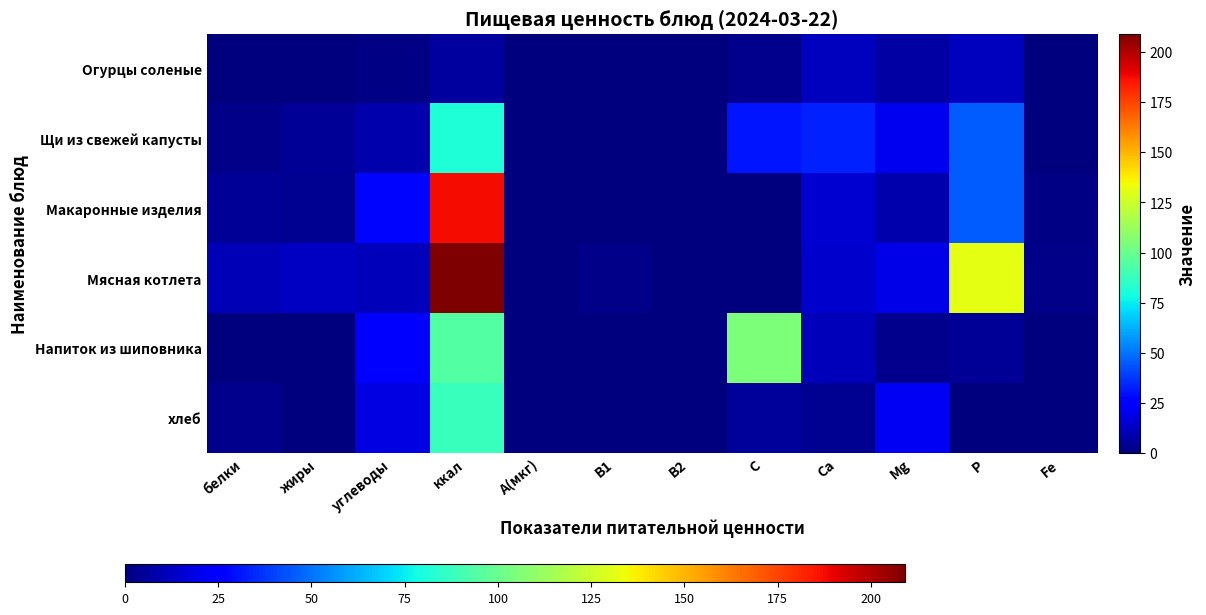

Reading left to right, what are all the values shown in this chart?

Огурцы соленые: белки=0.4	жиры=0.1	углеводы=0.8	ккал=6.5	А(мкг)=0.0	В1=0.0	В2=0.0	С=2.5	Са=11.5	Mg=7.0	P=12.0	Fe=0.0
Щи из свежей капусты: белки=1.8	жиры=4.6	углеводы=8.3	ккал=81.4	А(мкг)=0.0	В1=0.1	В2=0.1	С=30.9	Са=33.2	Mg=21.1	P=45.7	Fe=0.8
Макаронные изделия: белки=4.4	жиры=3.9	углеводы=27.3	ккал=187.5	А(мкг)=0.0	В1=0.1	В2=0.0	С=0.0	Са=15.2	Mg=8.5	P=45.6	Fe=0.9
Мясная котлета: белки=9.8	жиры=12.8	углеводы=11.4	ккал=209.1	А(мкг)=0.0	В1=1.9	В2=0.1	С=0.0	Са=14.2	Mg=19.0	P=131.0	Fe=2.0
Напиток из шиповника: белки=0.4	жиры=0.1	углеводы=22.9	ккал=94.5	А(мкг)=0.0	В1=0.0	В2=0.0	С=104.8	Са=11.4	Mg=3.1	P=4.3	Fe=0.4
хлеб: белки=2.8	жиры=0.3	углеводы=18.6	ккал=87.9	А(мкг)=0.0	В1=0.0	В2=0.3	С=5.3	Са=3.9	Mg=21.7	P=0.3	Fe=0.0